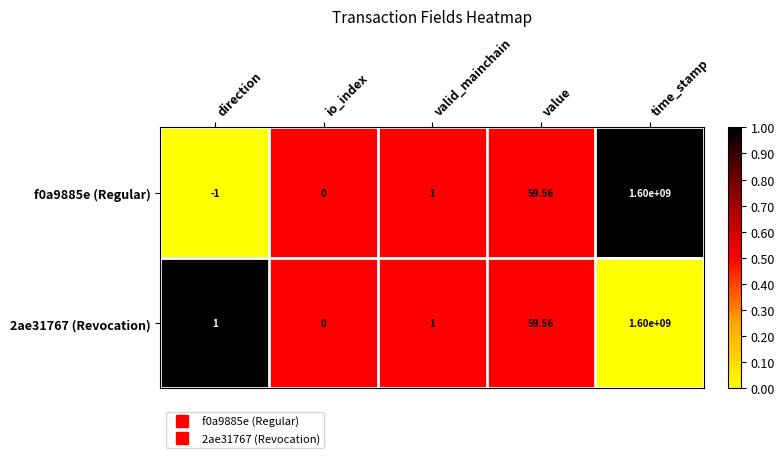

List the labels in order of f0a9885e (Regular) value, largest first.

time_stamp, value, valid_mainchain, io_index, direction